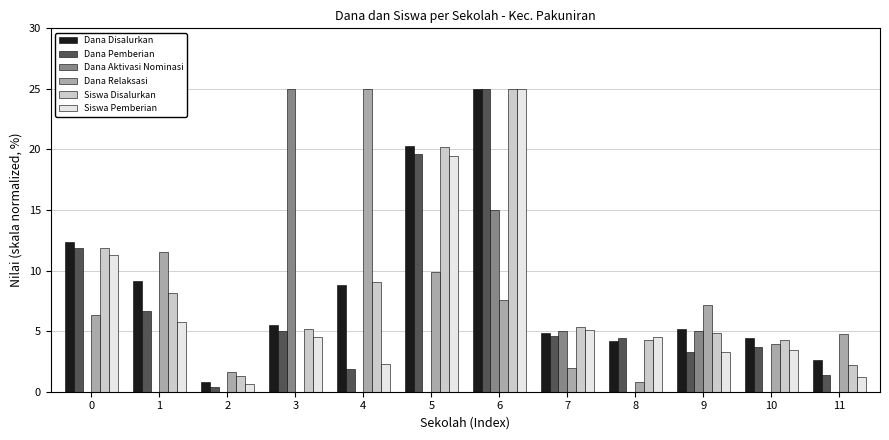

Which series changed the most between 9 and 11?

Dana Aktivasi Nominasi